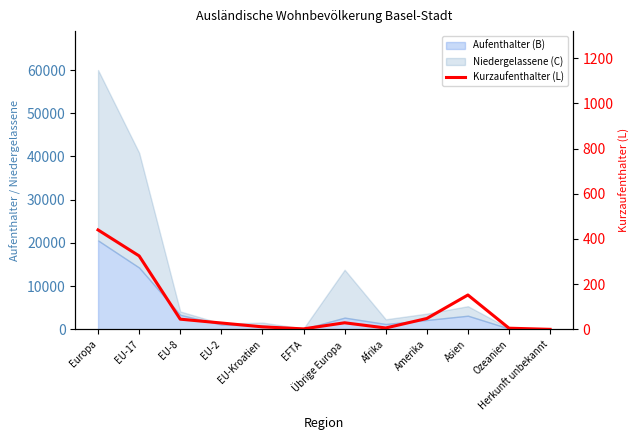

How many points are lower than both their immediate neighbors (excluding endpoints)?

2